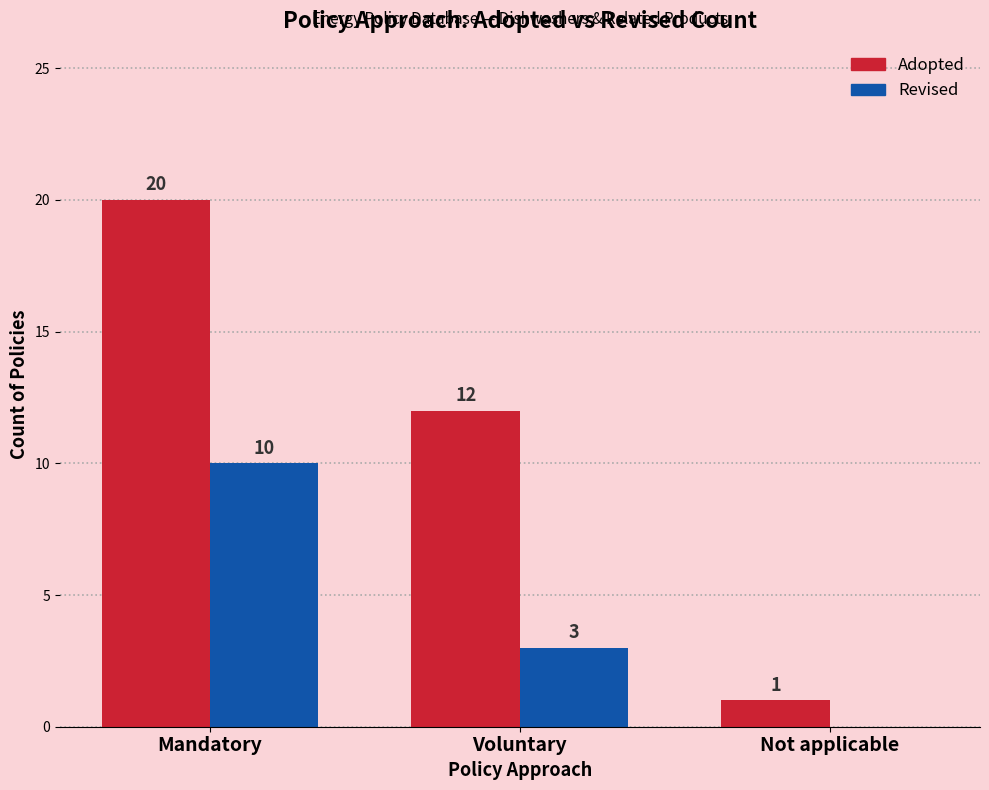

What is the spread (max minus min) of values at Mandatory?

10